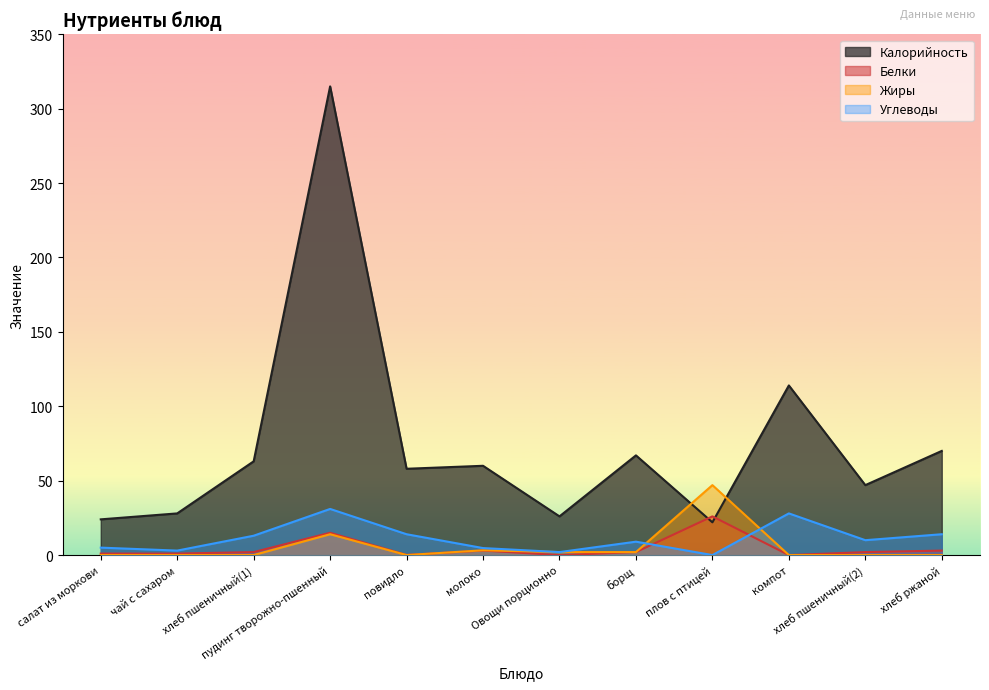

What is the average value of the Белки series?

4.6